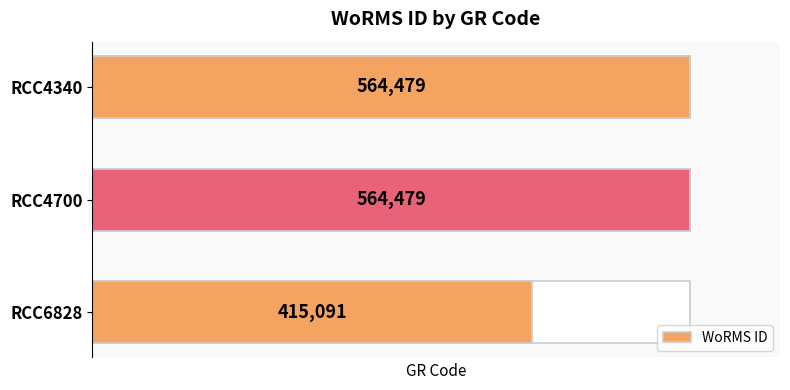

Reading right to left, what are all the values shown in this chart?

415091	564479	564479